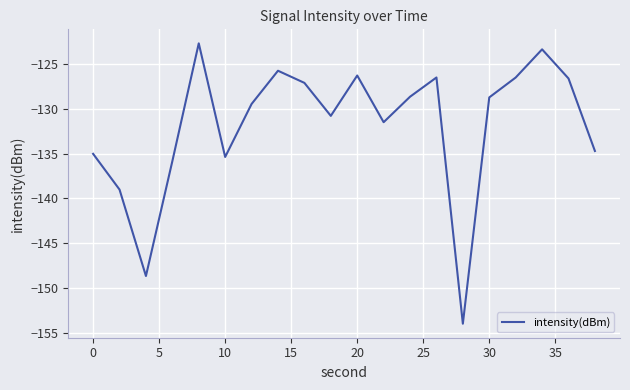

Does the chart display data point markers on the line(s)?

No